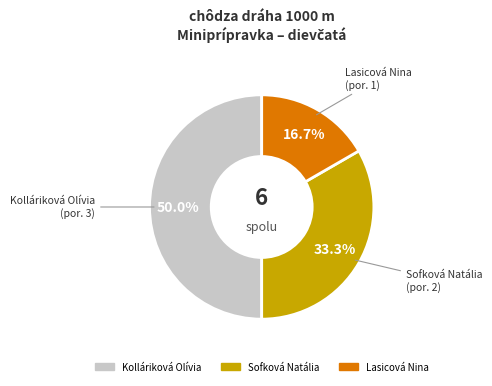

To the nearest percent, what percentage of the pie is Sofková Natália?

33%